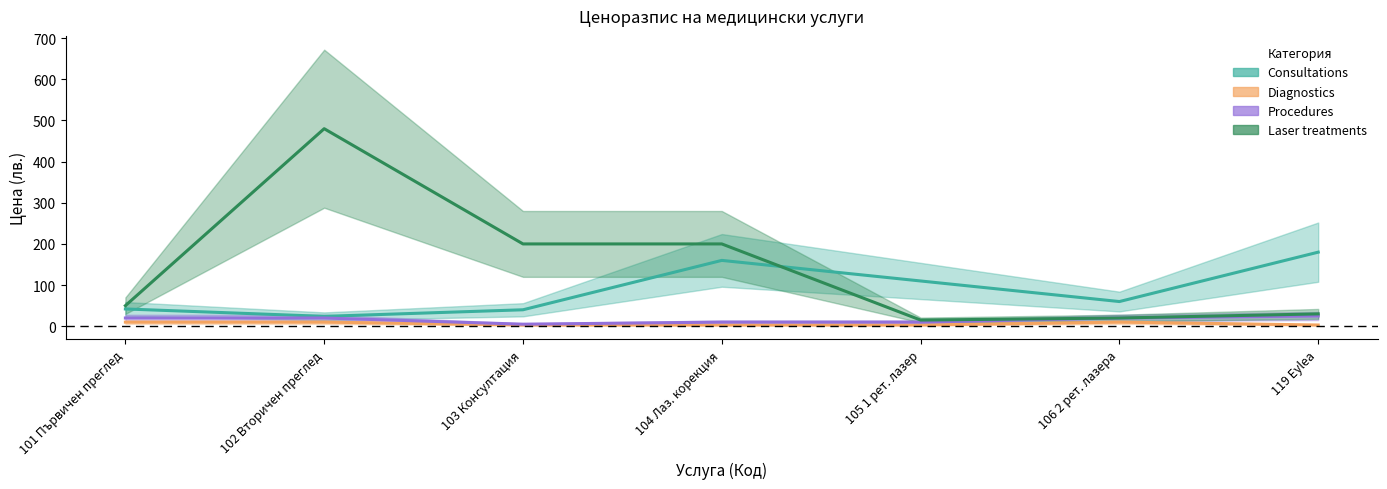

Is the value of Diagnostics at 106 2 рет. лазера greater than the value of Laser treatments at 101 Първичен преглед?

No